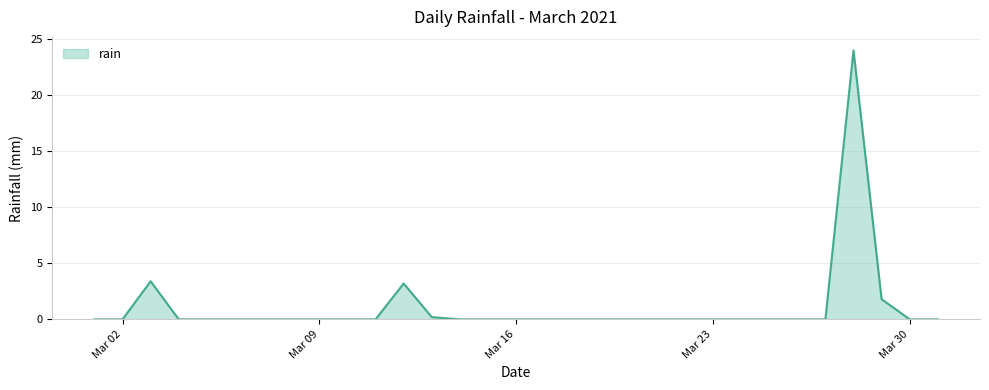

What is the greatest value displayed?

24.0